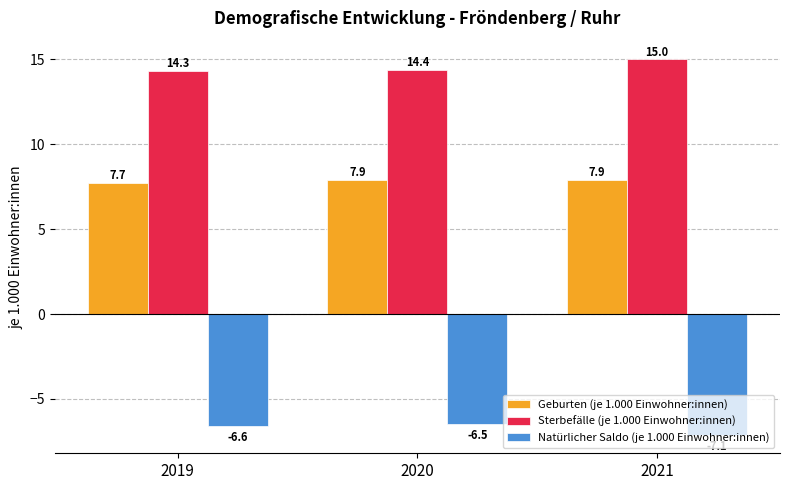

What is the value of the Sterbefälle (je 1.000 Einwohner:innen) bar at the 3rd from the left?

15.0